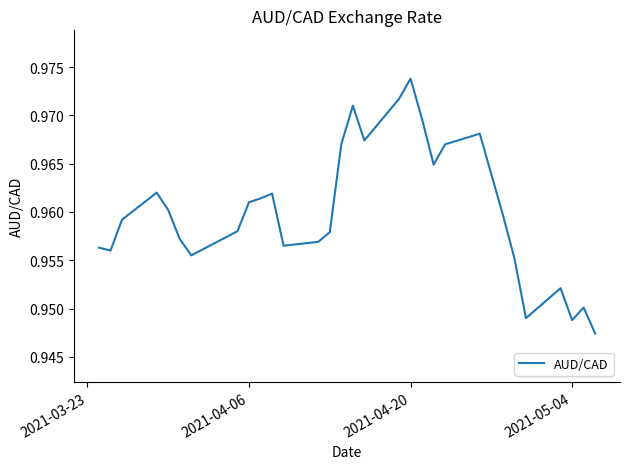

Reading left to right, extract all data points from this chart.

1.0	1.0	1.0	1.0	1.0	1.0	1.0	1.0	1.0	1.0	1.0	1.0	1.0	1.0	1.0	1.0	1.0	1.0	1.0	1.0	1.0	1.0	1.0	1.0	1.0	1.0	0.9	1.0	0.9	1.0	0.9